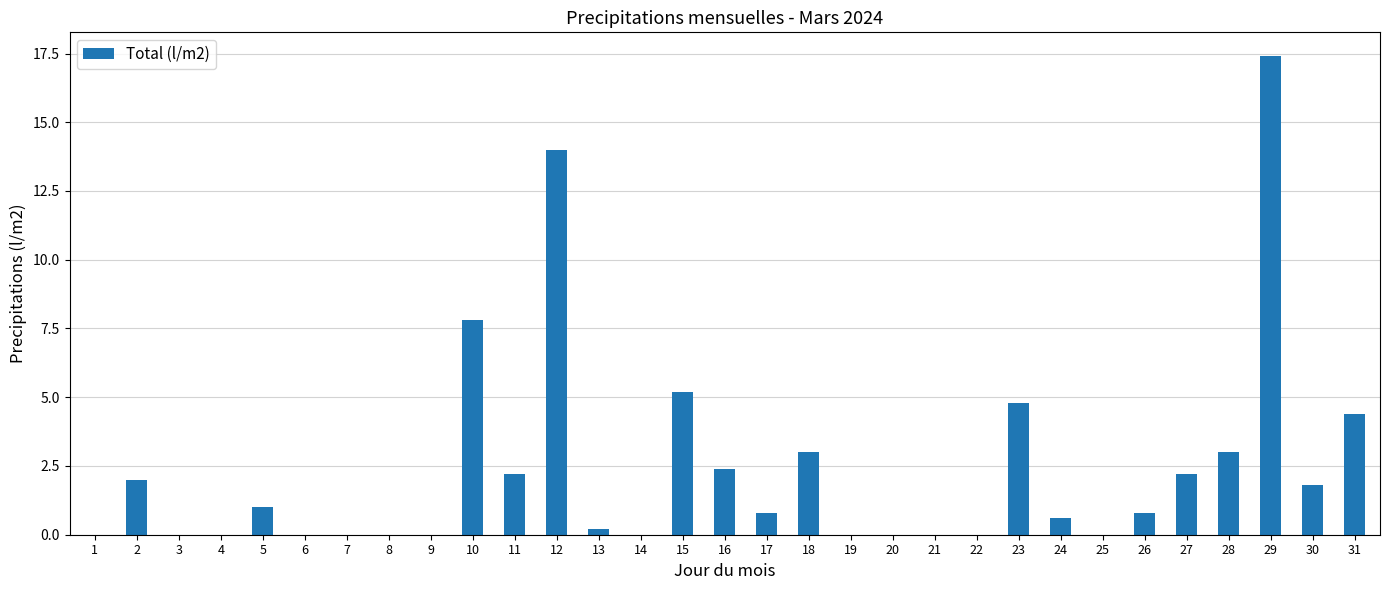

What is the greatest value displayed?

17.4